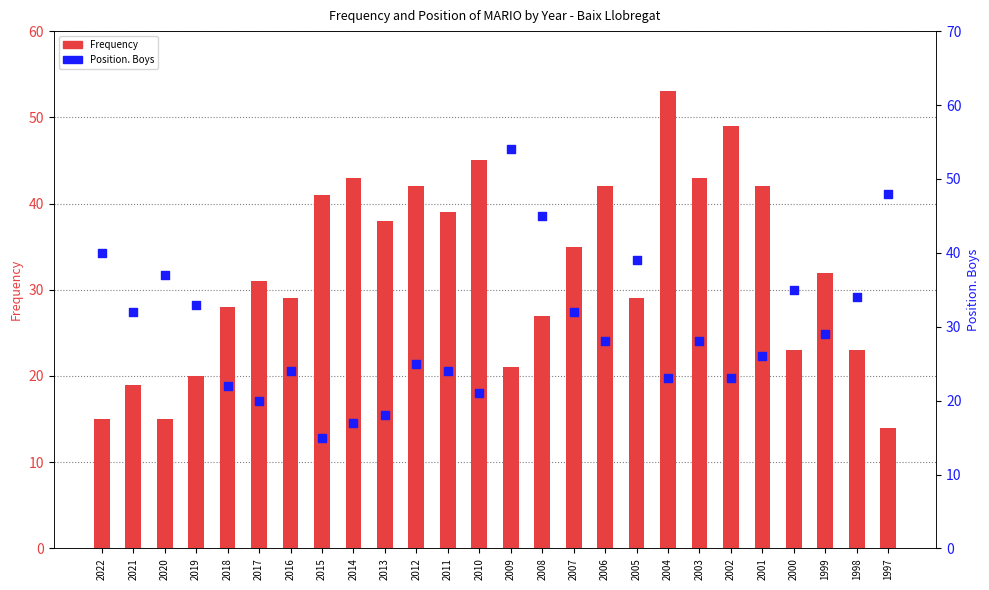

What is the total value across all series at 2014?

60